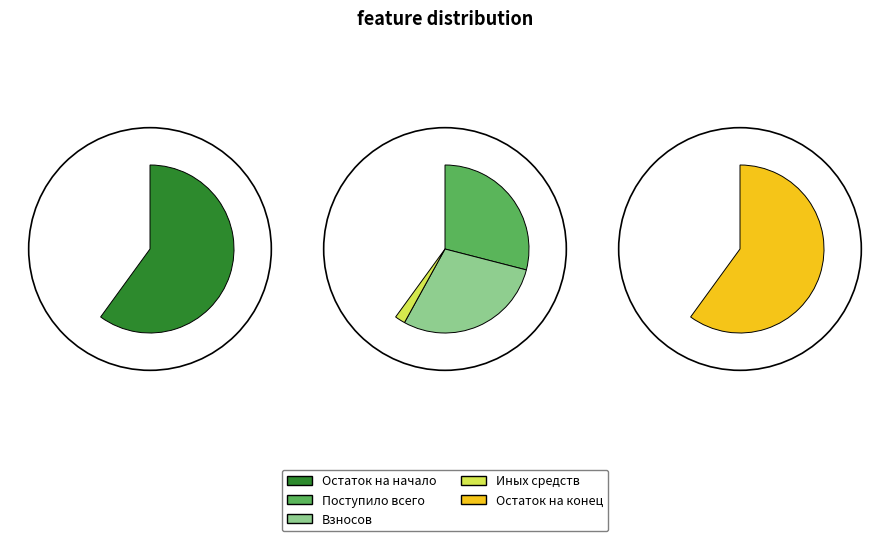

Which has a higher value, Взносов or Остаток на конец?

Остаток на конец